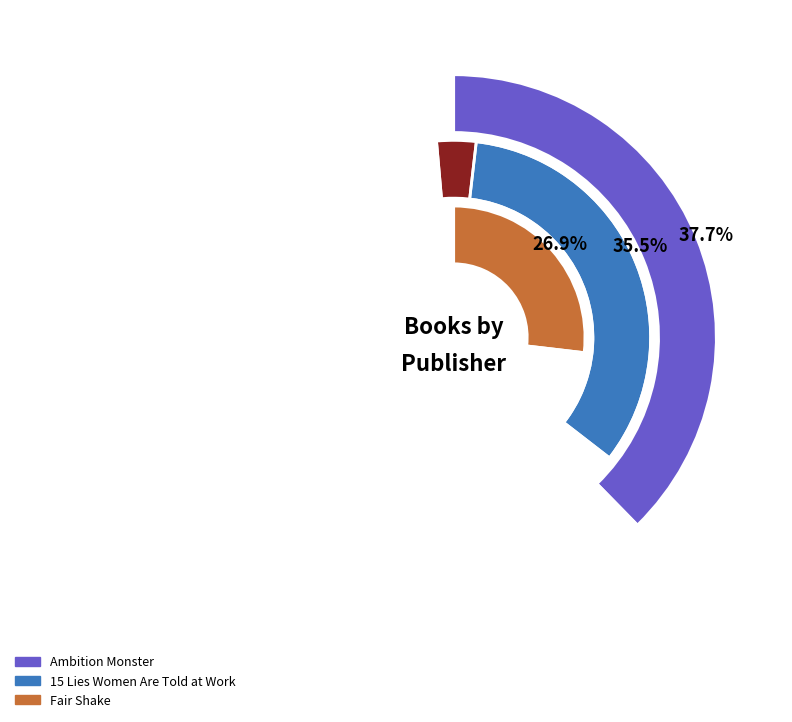

Between Ambition Monster and Fair Shake, which is larger?

Ambition Monster